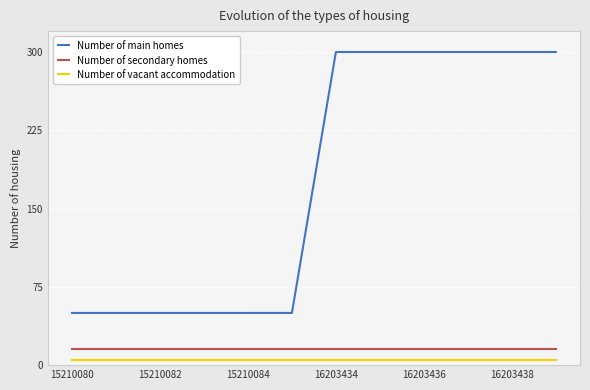

Which series has the largest range (max minus min)?

Number of main homes